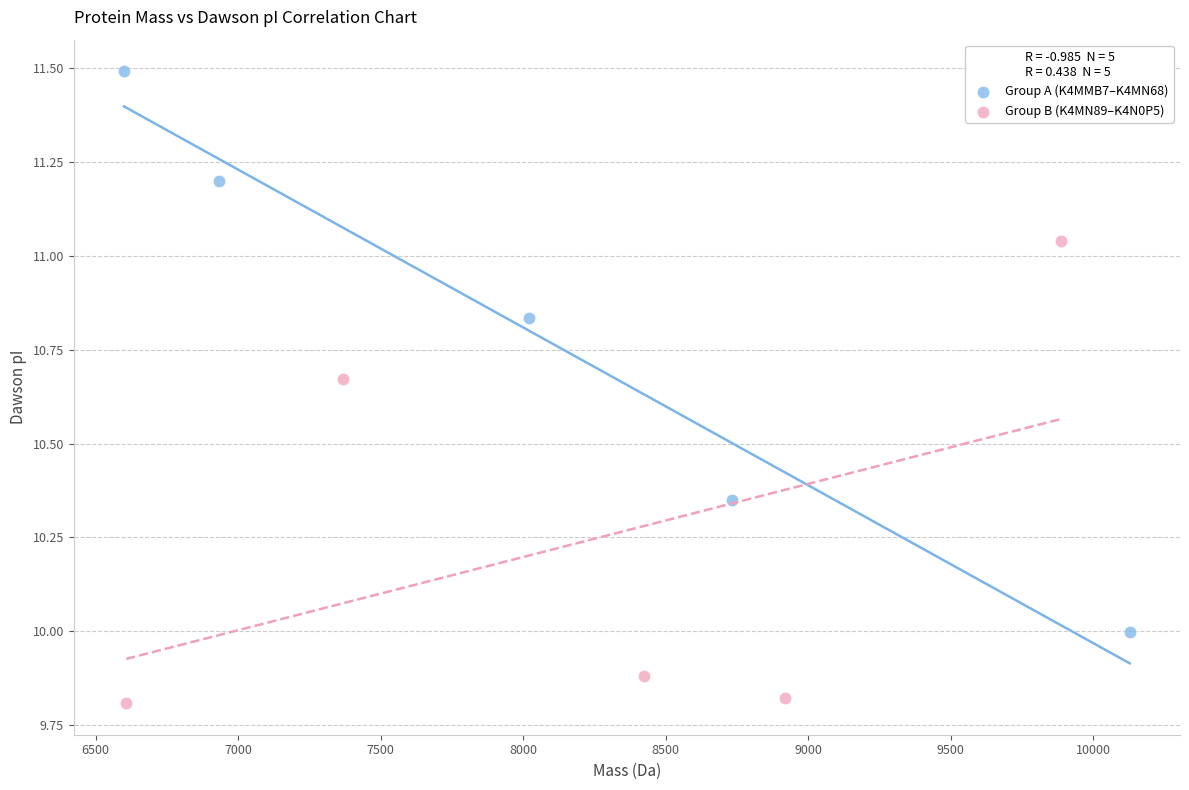

Which series contains the lowest Y value?

Group B (K4MN89–K4N0P5)